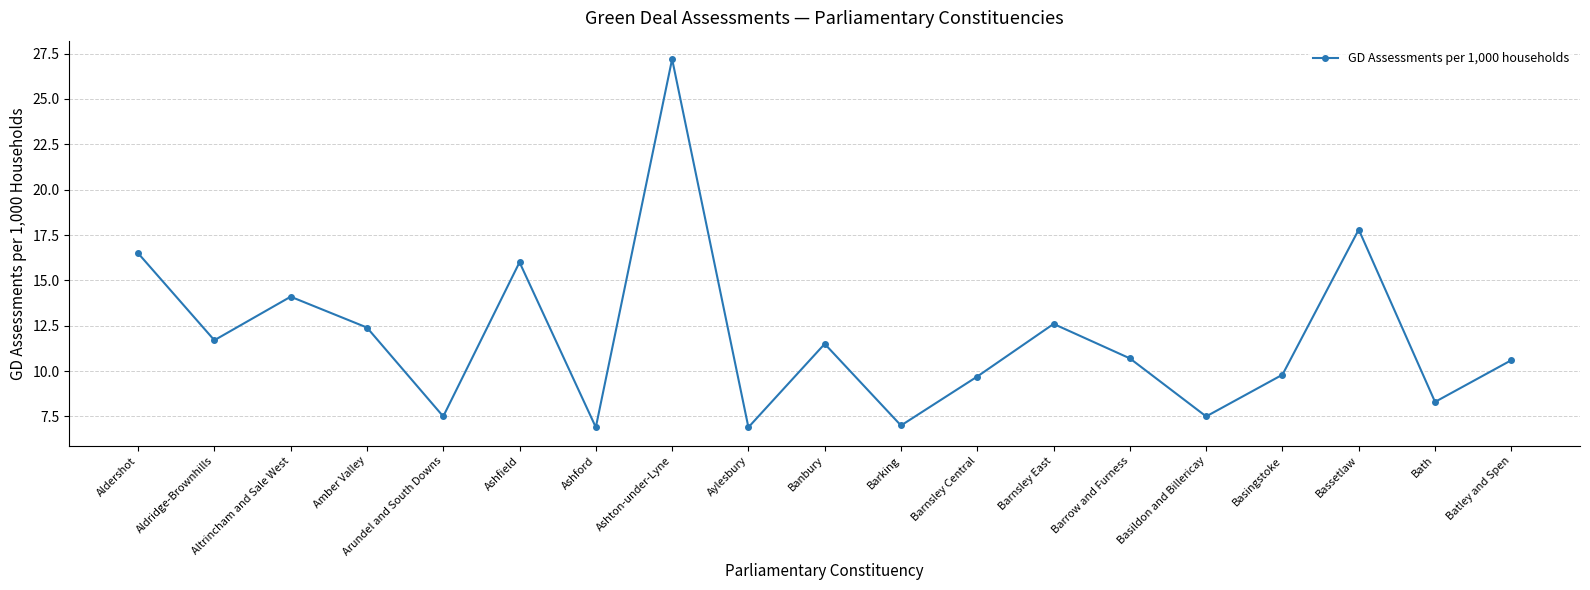

The value at Barrow and Furness is 3.6. True or false?

False